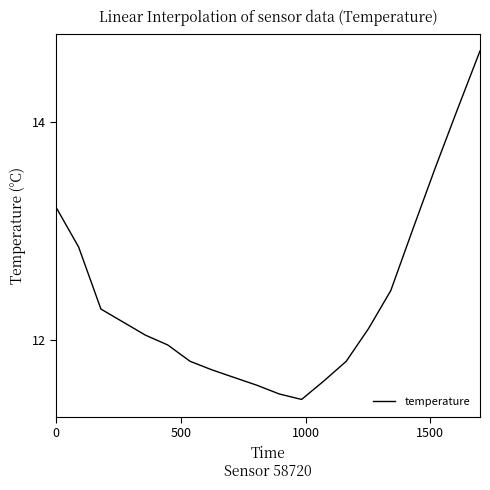

Is this an area chart (filled region under the line)?

No